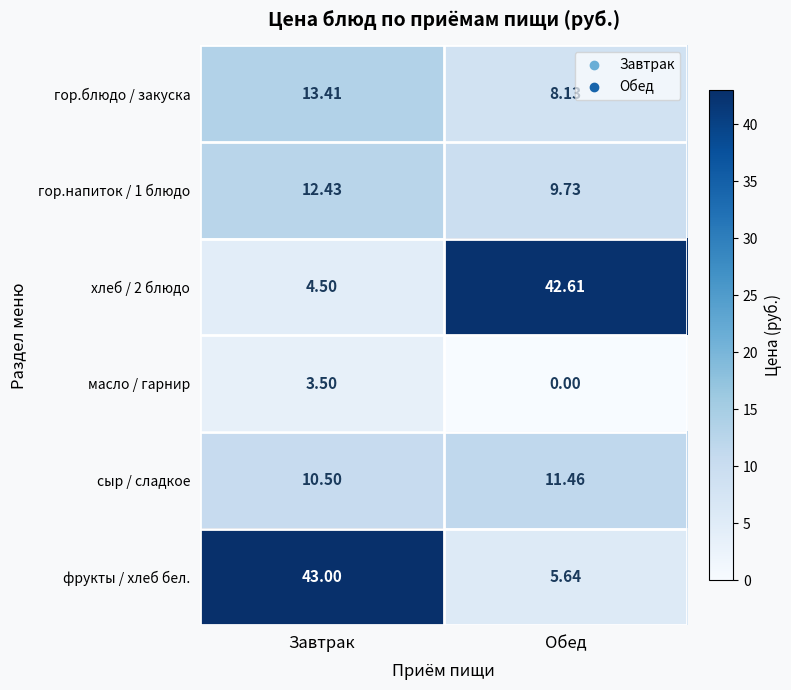

Which label corresponds to the largest value in the chart?

Завтрак